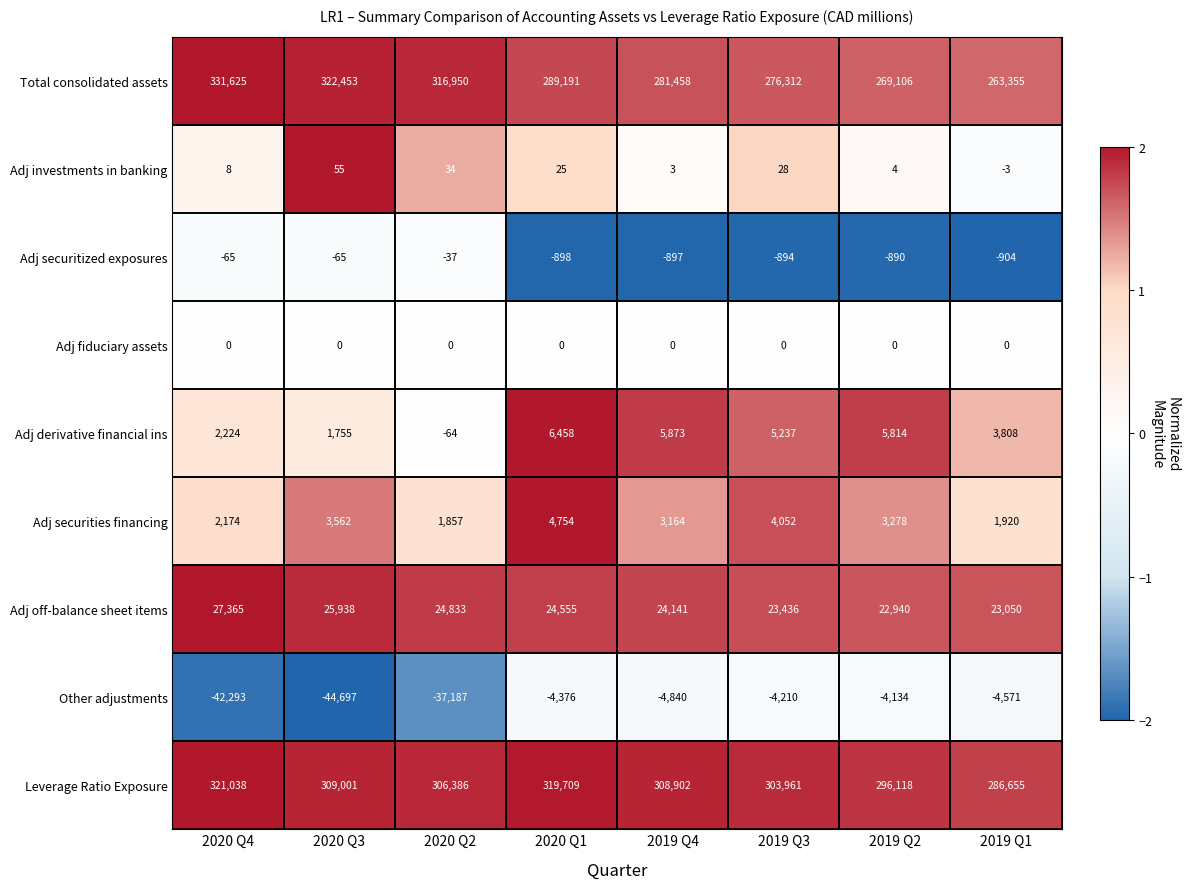

Is it true that Adj fiduciary assets equals 0 at 2020 Q1?

True